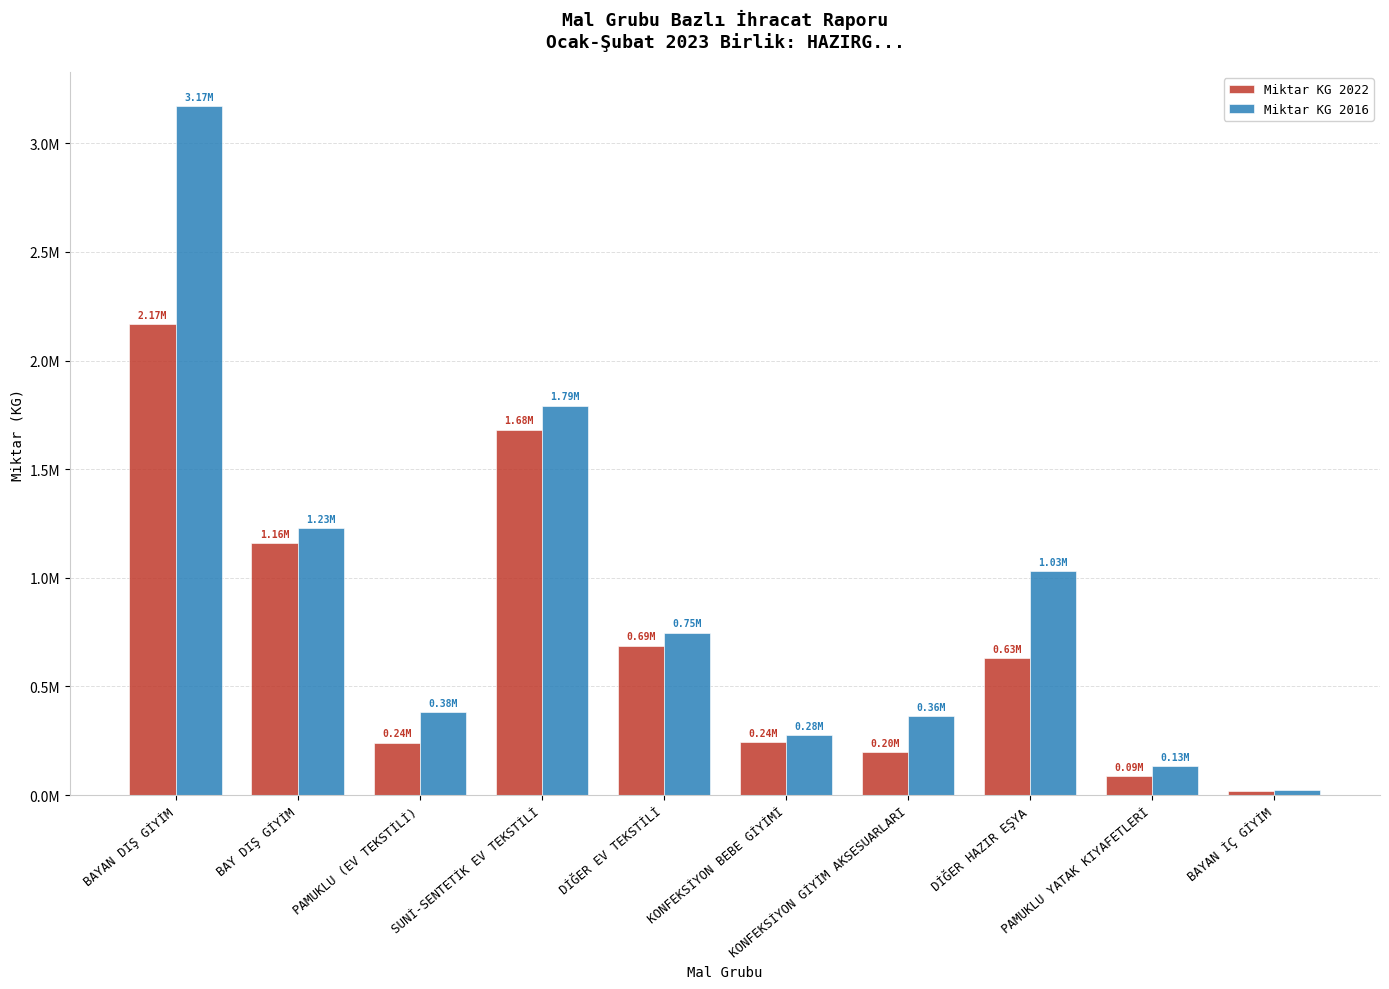

Which category has the lowest value across all series?

BAYAN İÇ GİYİM